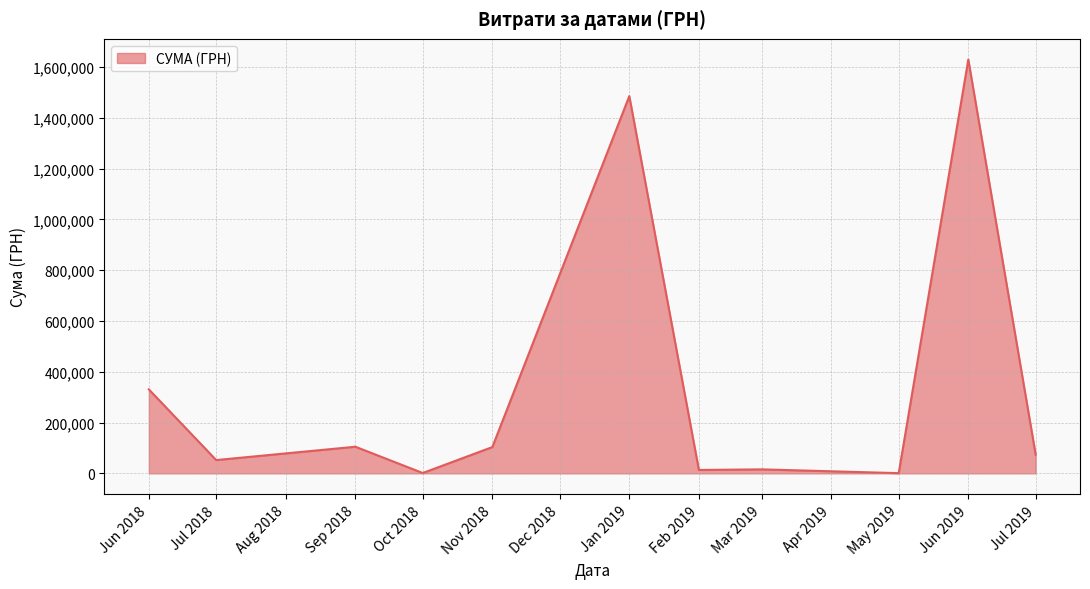

What is the sum of all values?

3812488.1